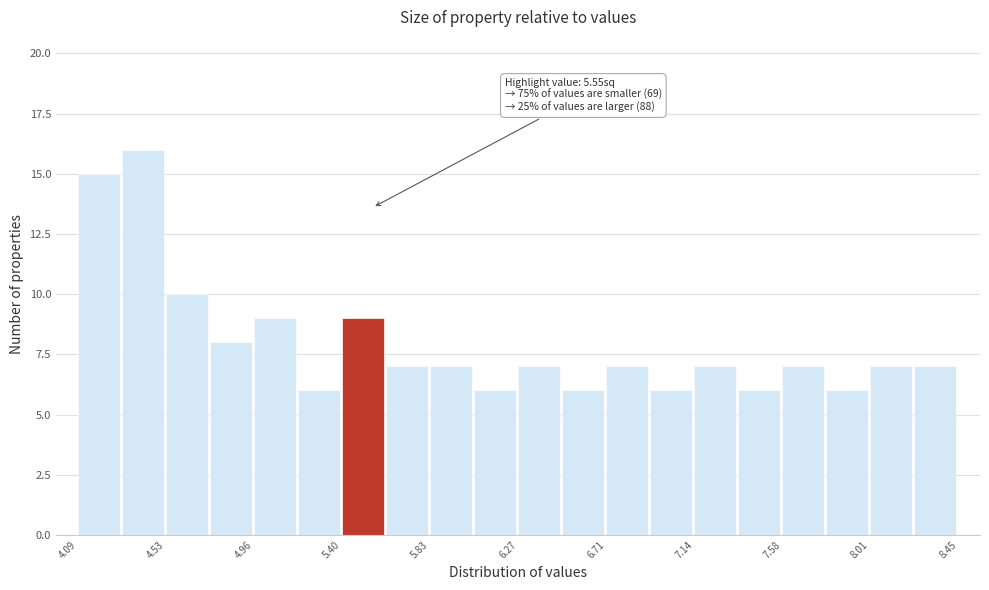

Which range on the x-axis has the tallest bar?

4.30 to 4.55